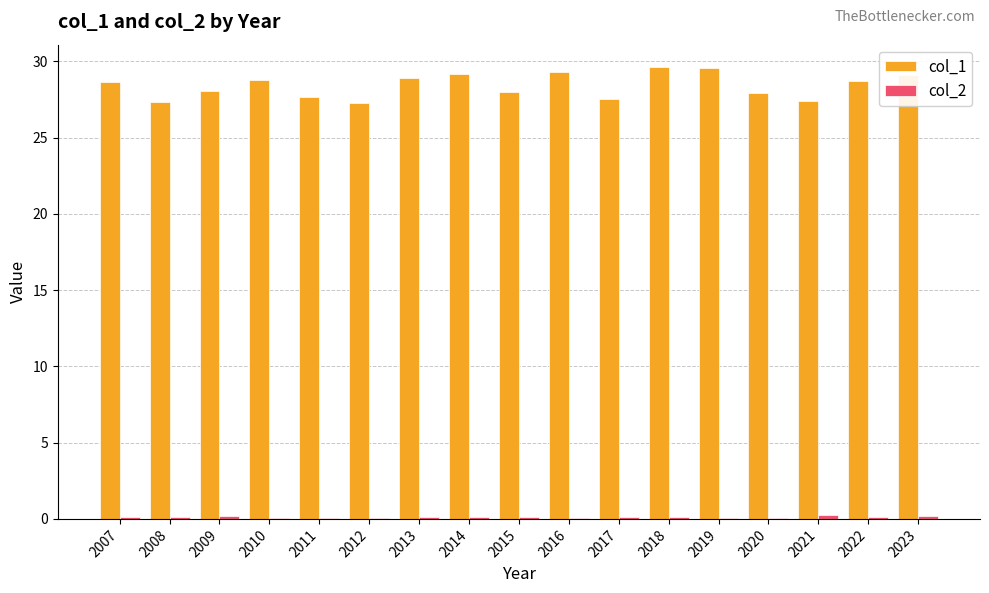

Are the bars grouped side by side (vs. stacked)?

Yes